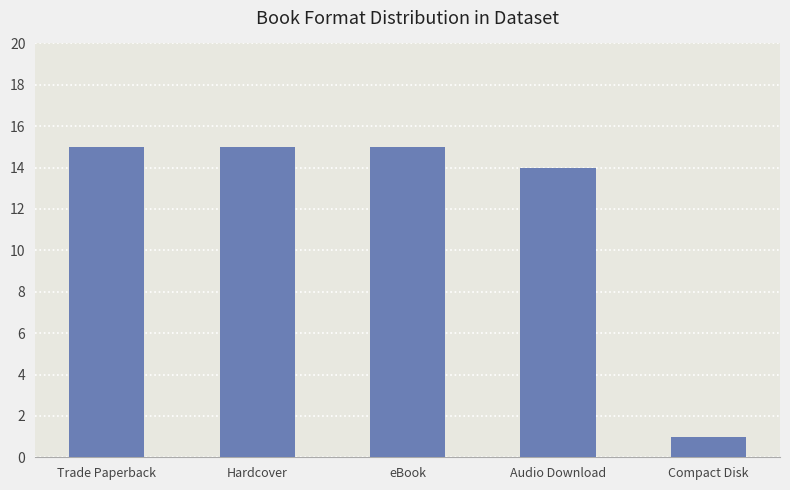

Between Audio Download and Trade Paperback, which is larger?

Trade Paperback